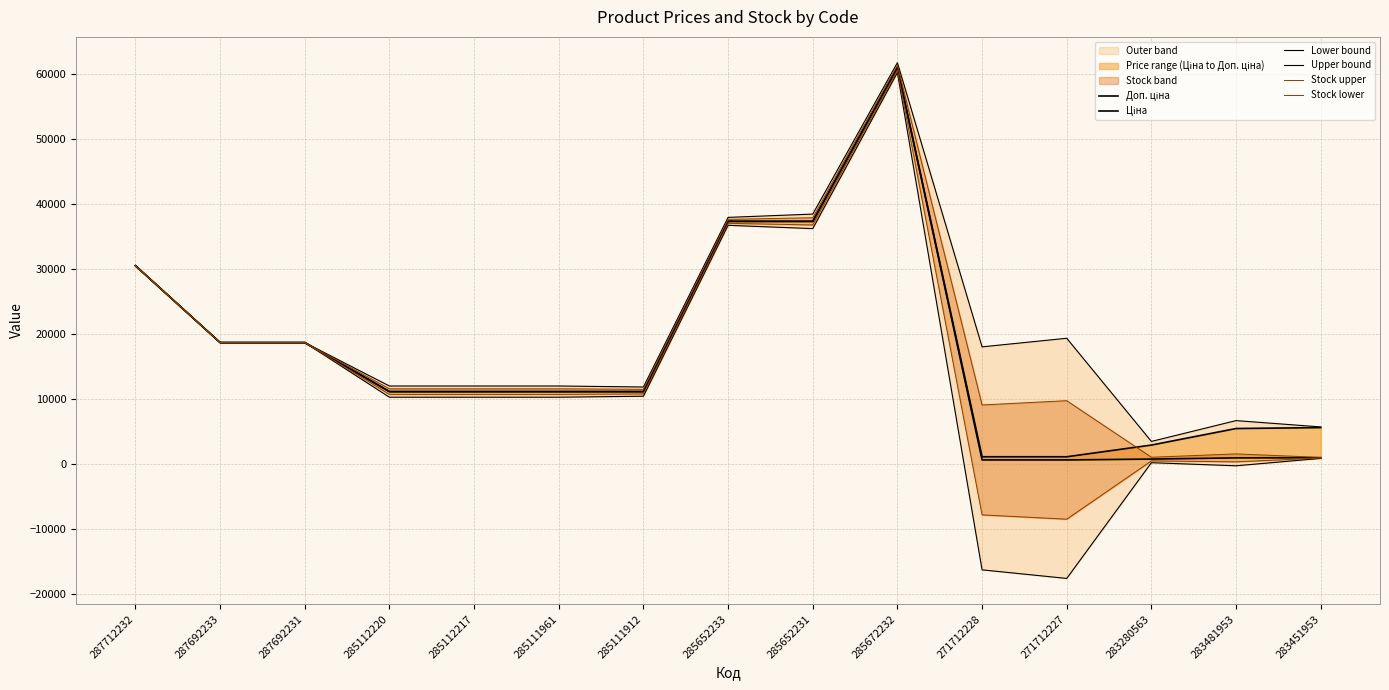

True or false: Upper bound and Lower bound intersect in this chart.

False